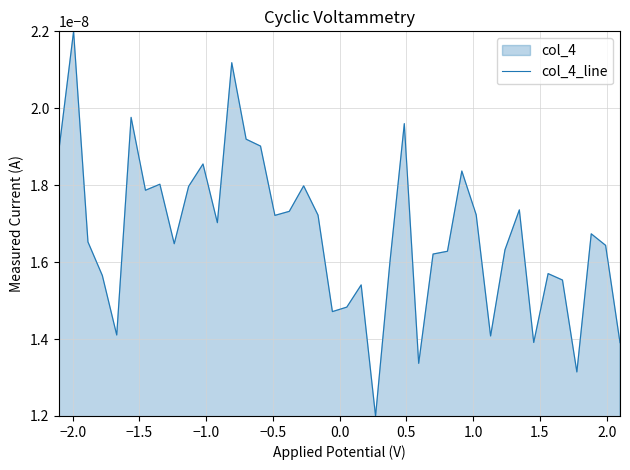

True or false: there are more than 1 points higher than both neighbors.

True